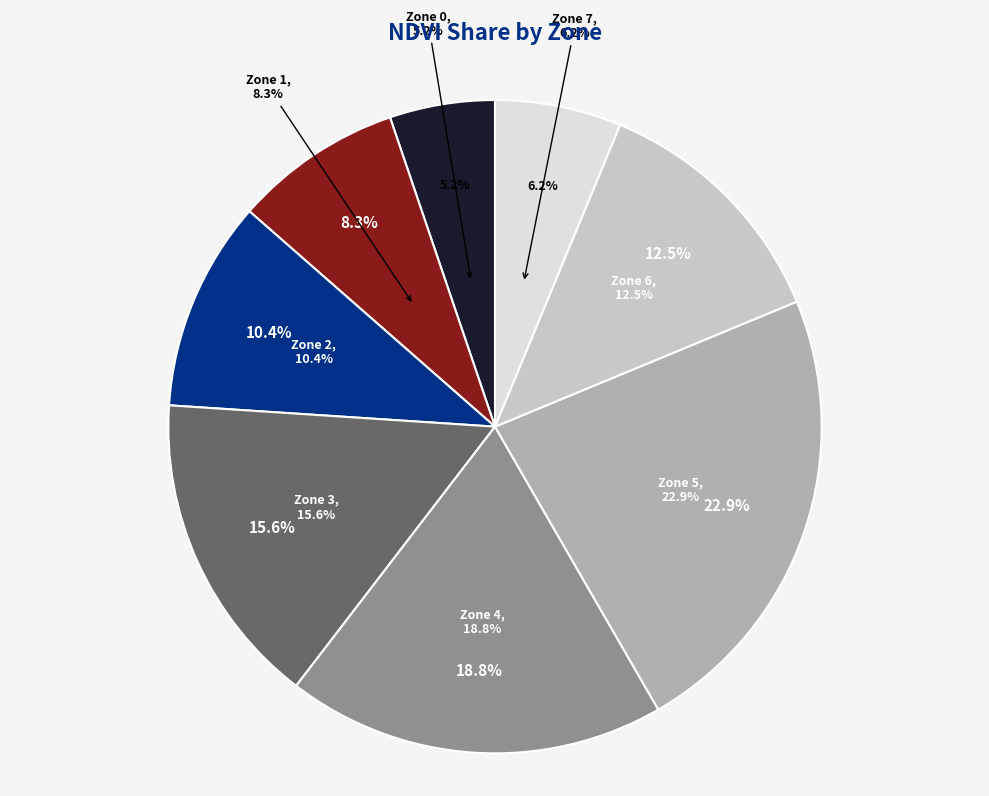

How many slices are in this pie chart?

8